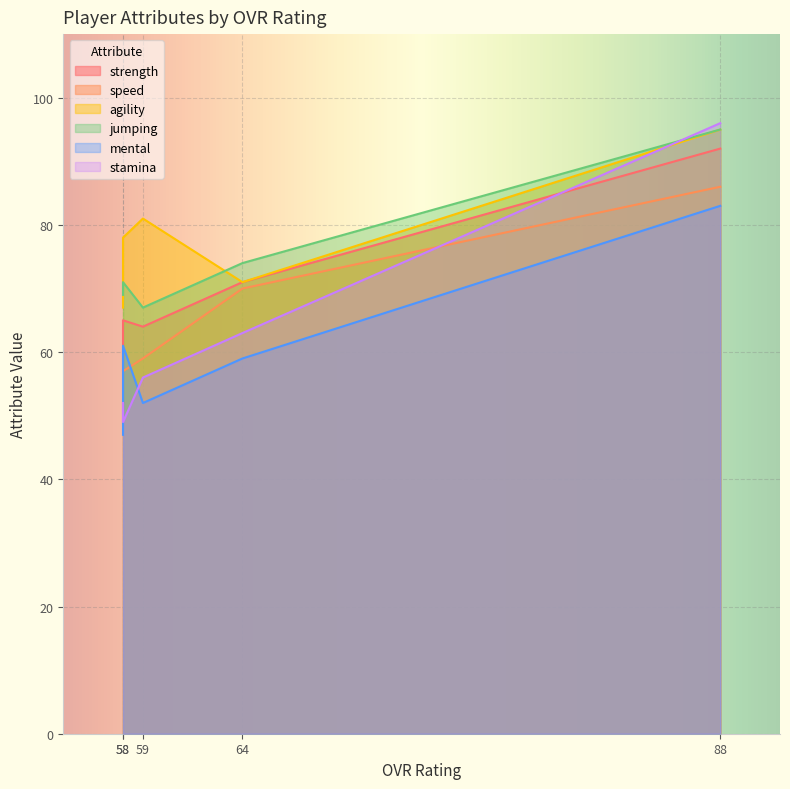

What is the sum of all jumping values?

376